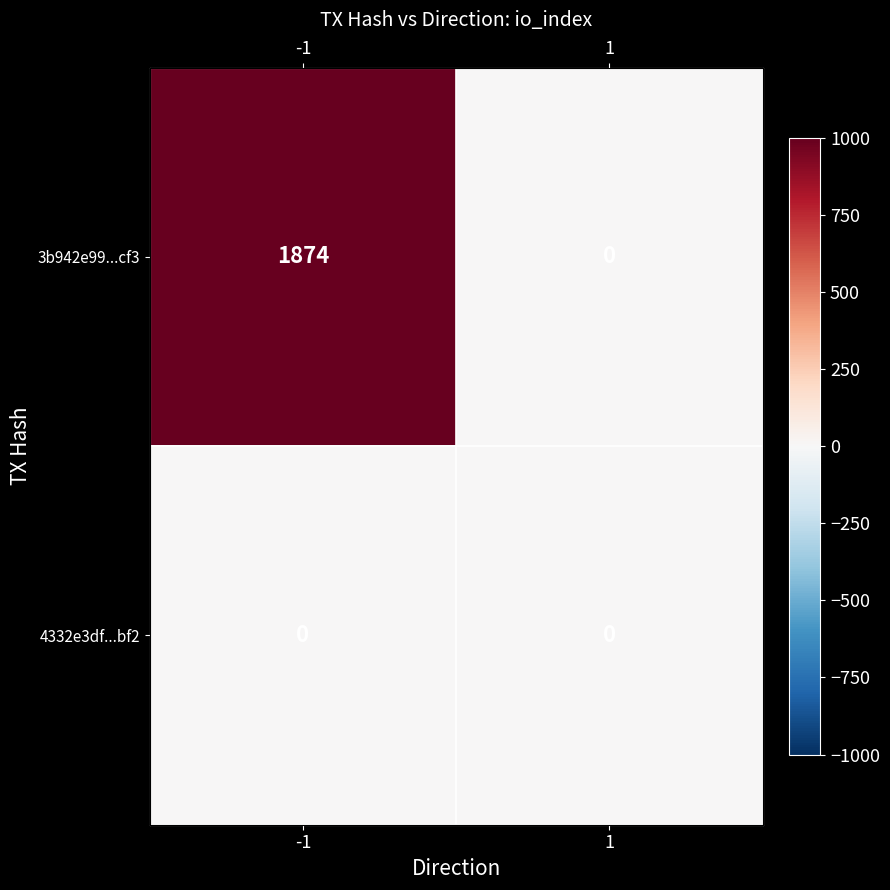

Rank the series by their average value, from lowest to highest.

4332e3df...bf2, 3b942e99...cf3